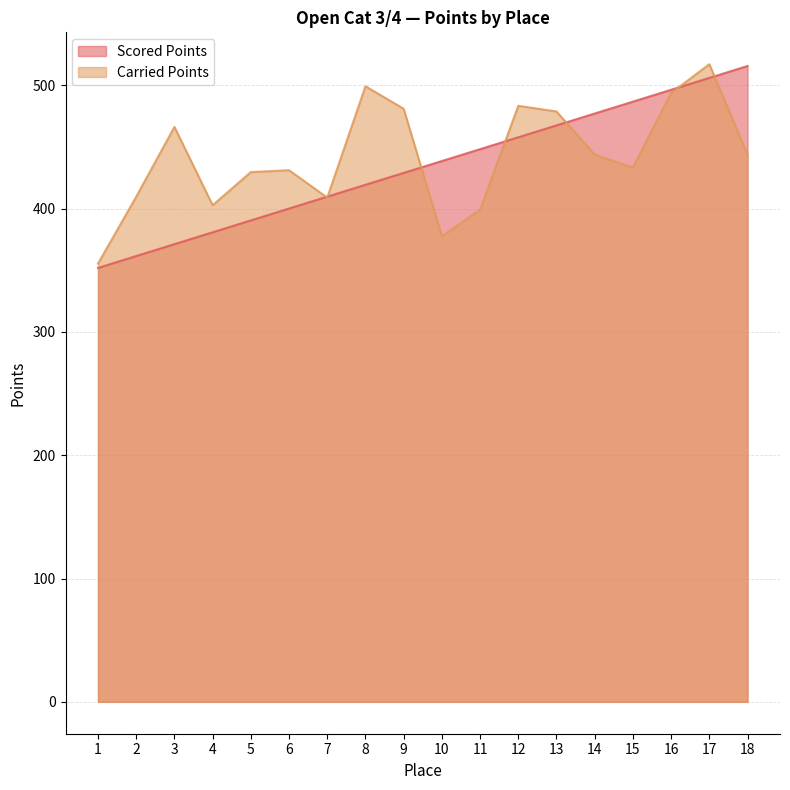

What is the lowest value of the Carried Points series?

355.4